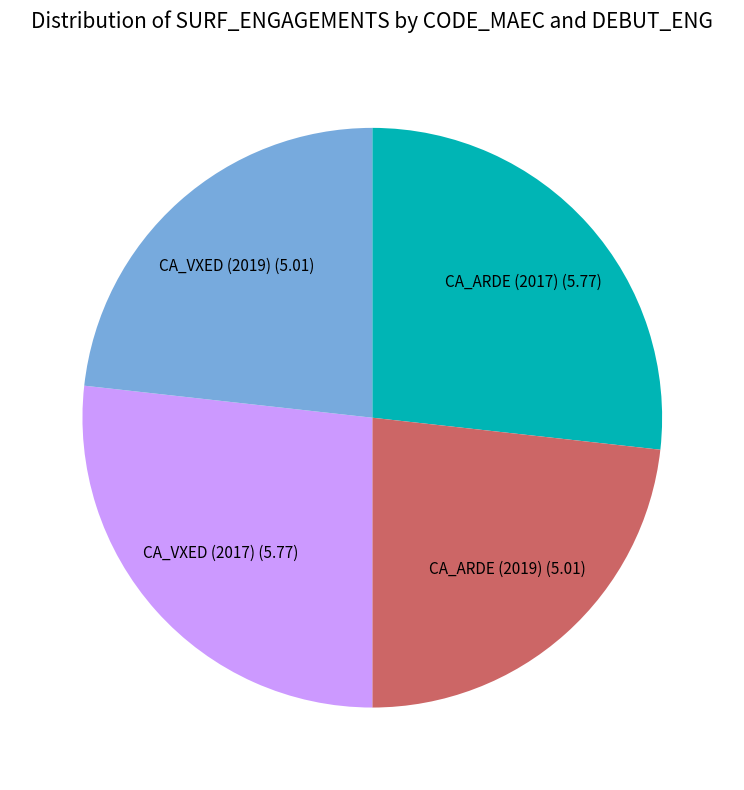

Is there any slice that represents more than half of the pie?

No